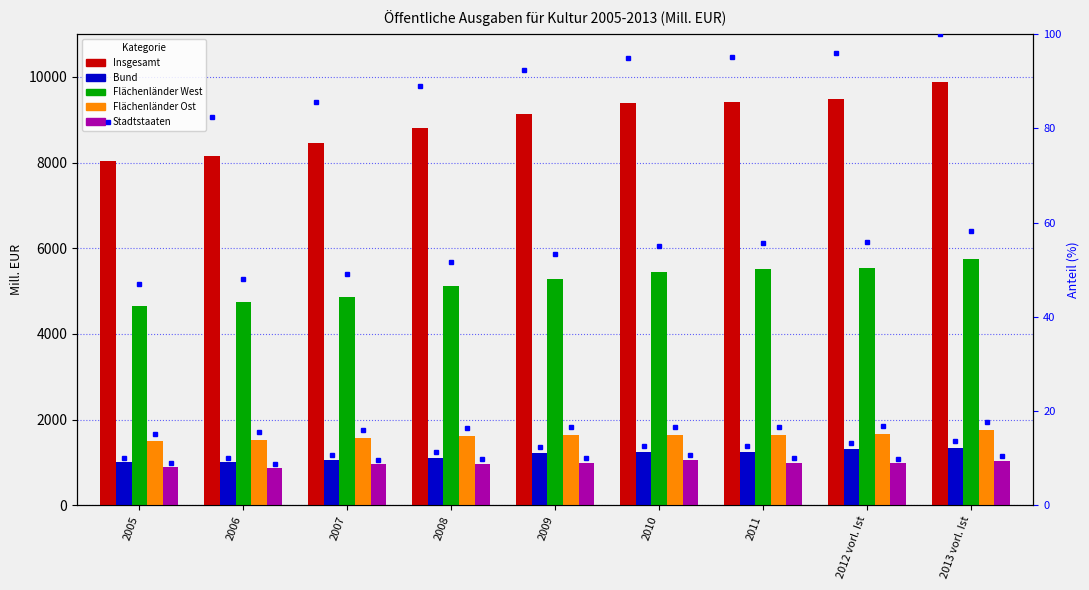

How many bars are there in total?

45